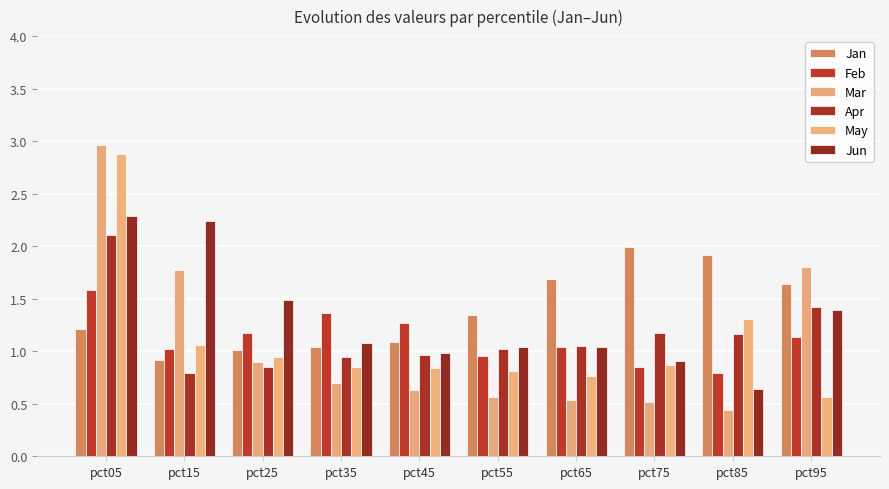

At how many categories does at least one series exceed 2?

2